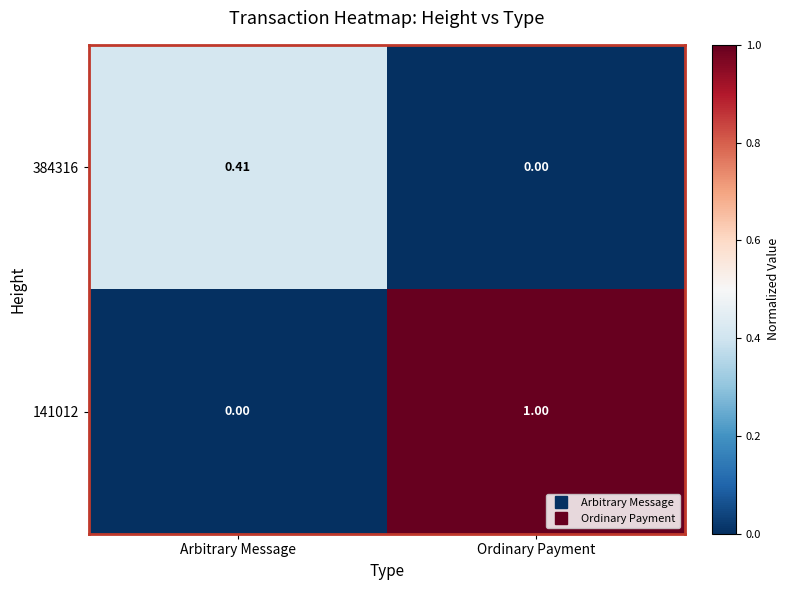

Where is 384316 nearest to the value 0?

Ordinary Payment